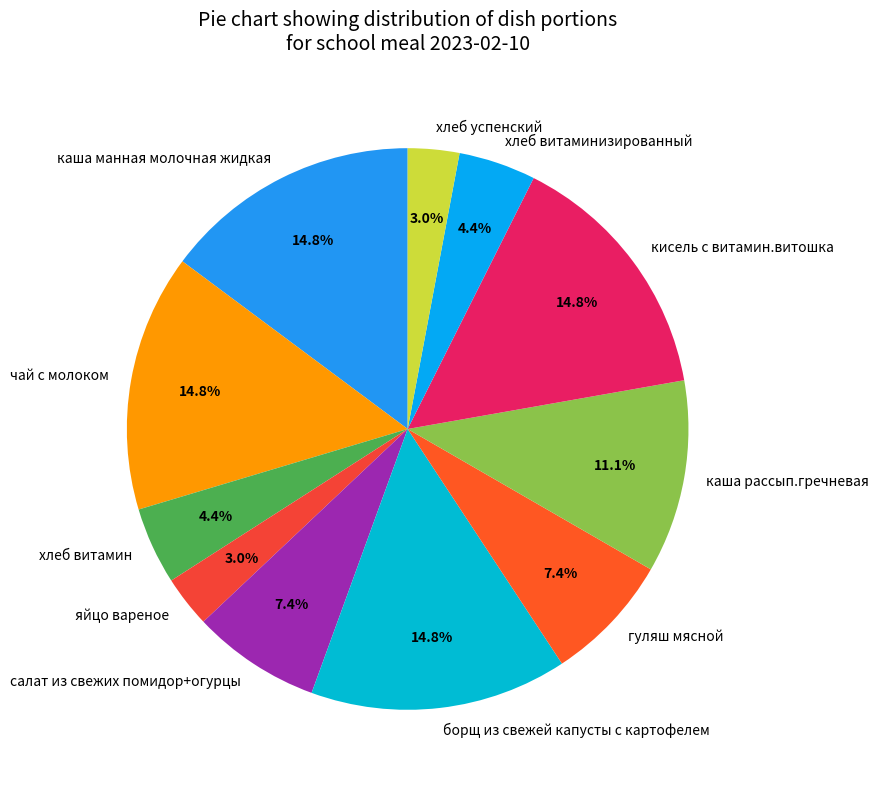

Combined, do каша манная молочная жидкая and кисель с витамин.витошка account for over 50%?

No